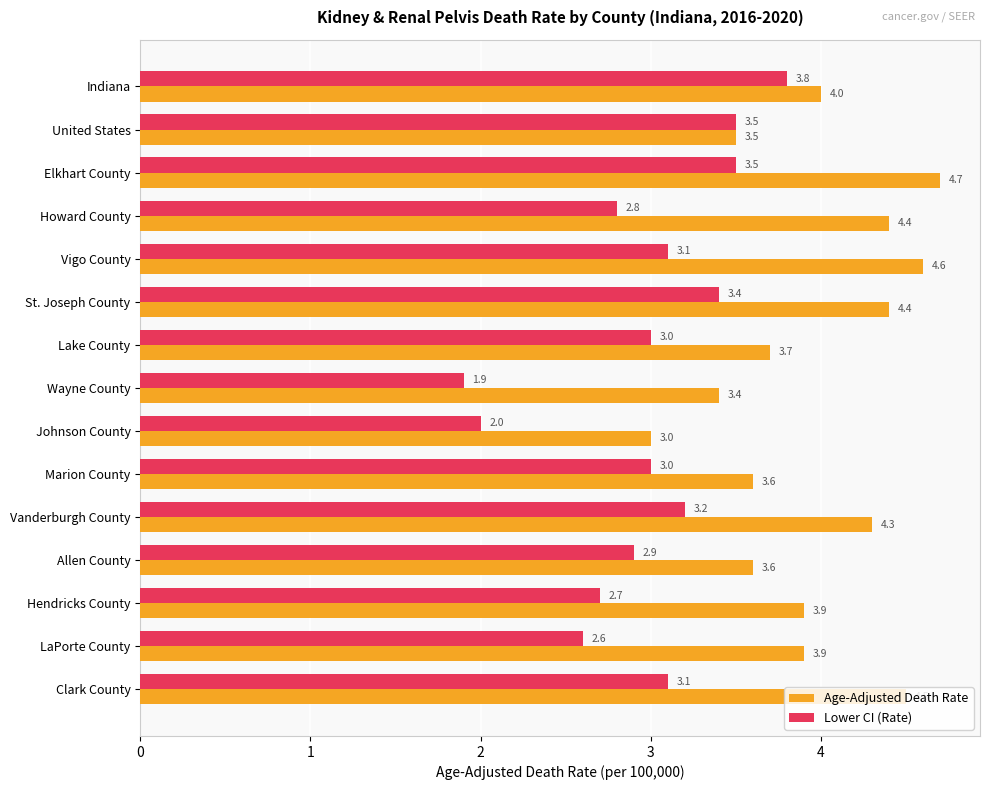

What is the maximum value for Age-Adjusted Death Rate?

4.7